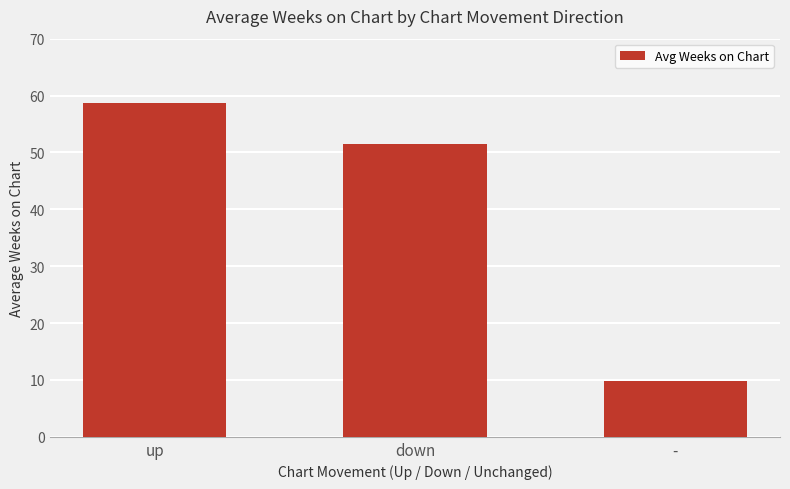

Rank the categories by value from lowest to highest.

-, down, up